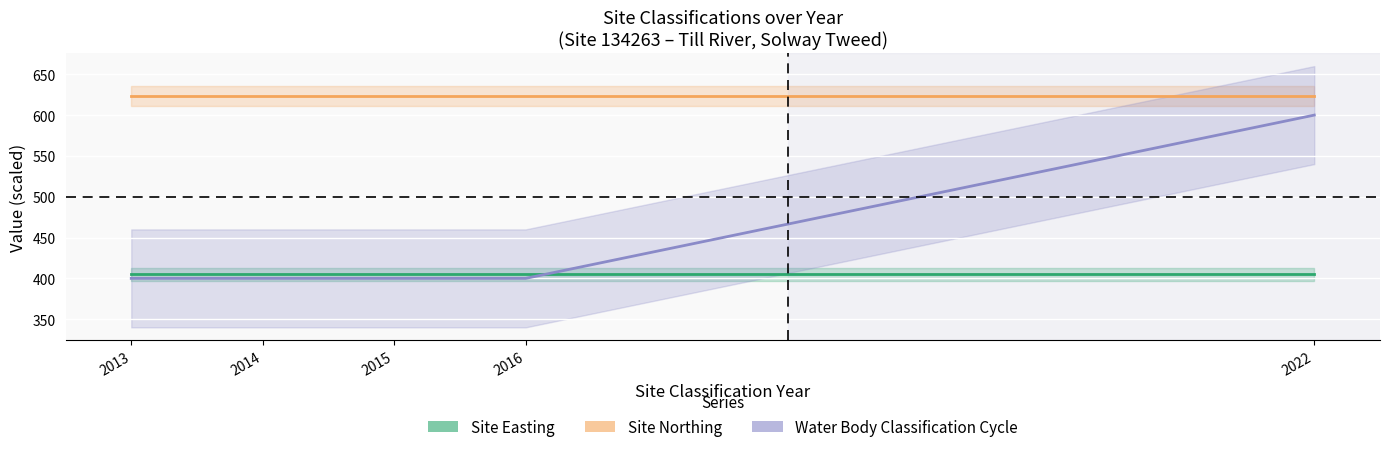

At how many categories does at least one series exceed 431?

5